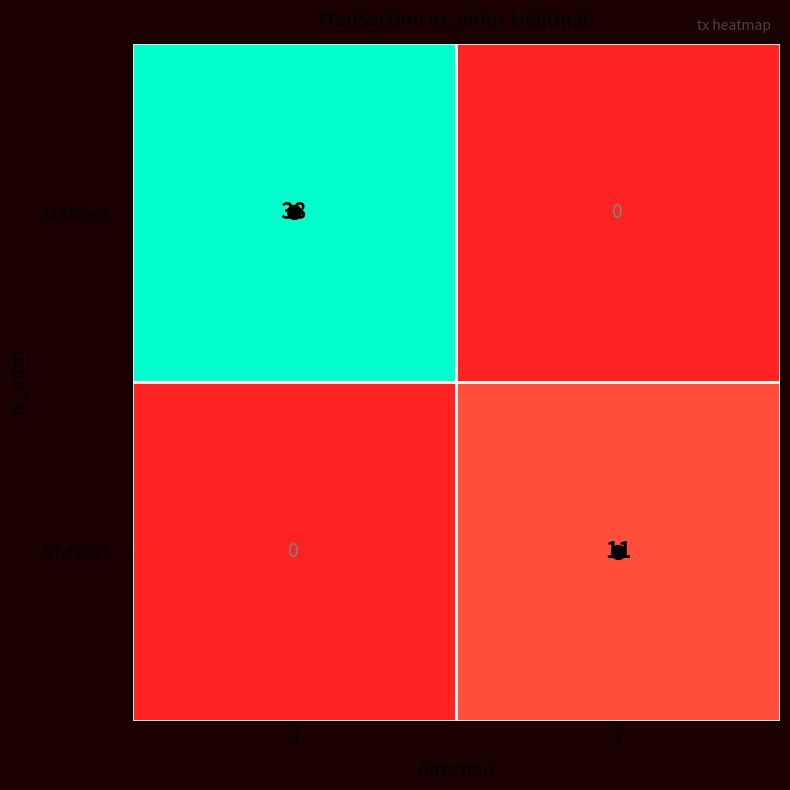

At 1, list the series in order from largest to smallest.

97cf2b87..., 1183c9e4...